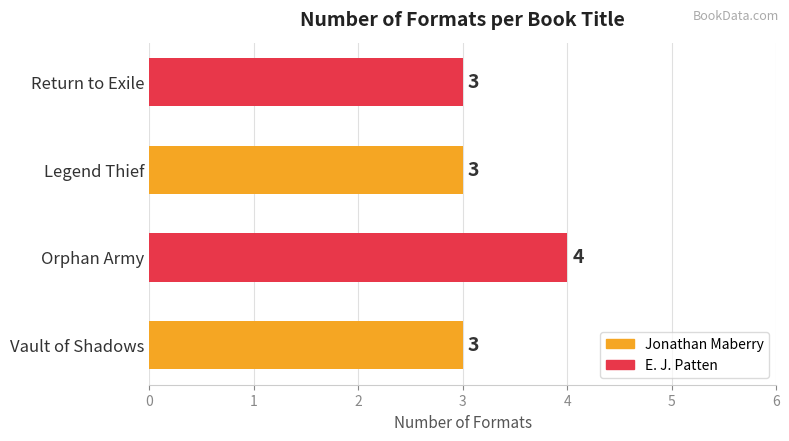

What is the approximate value at Return to Exile?

3